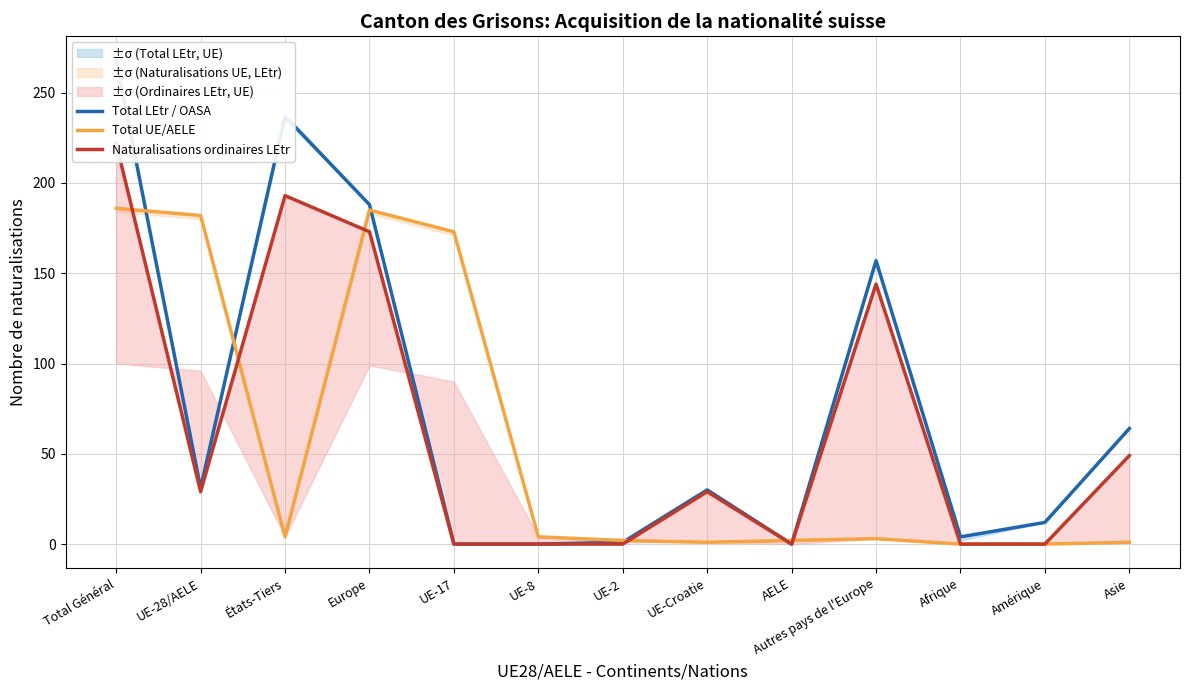

Is this an area chart (filled region under the line)?

No